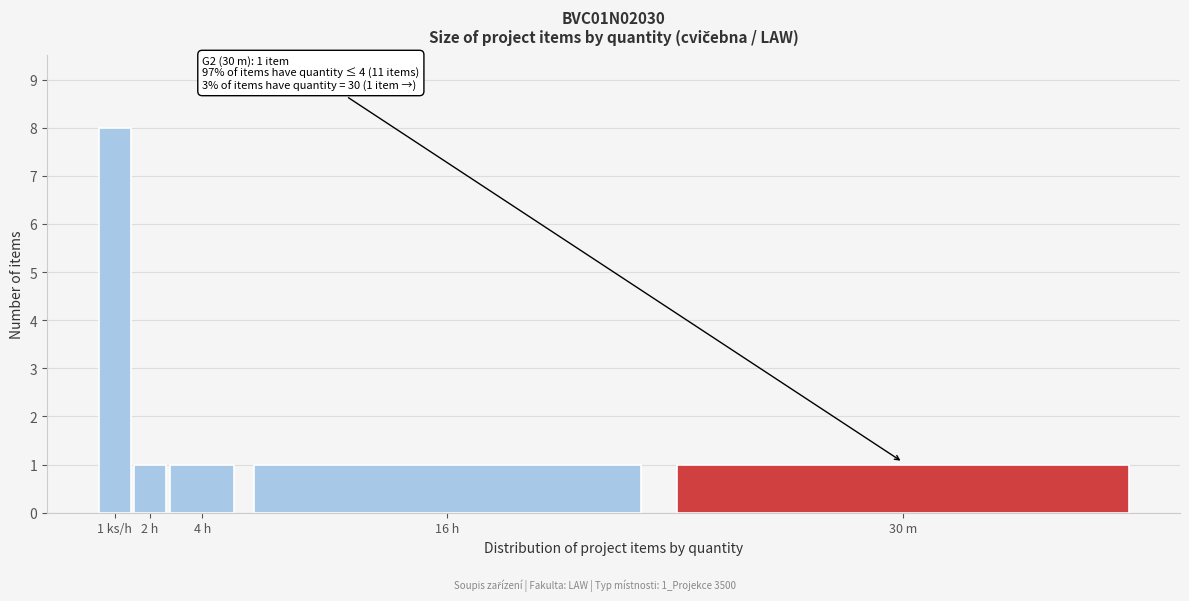

Reading left to right, transcribe all the data shown in this chart.

1 ks/h=8	2 h=1	4 h=1	16 h=1	30 m=1